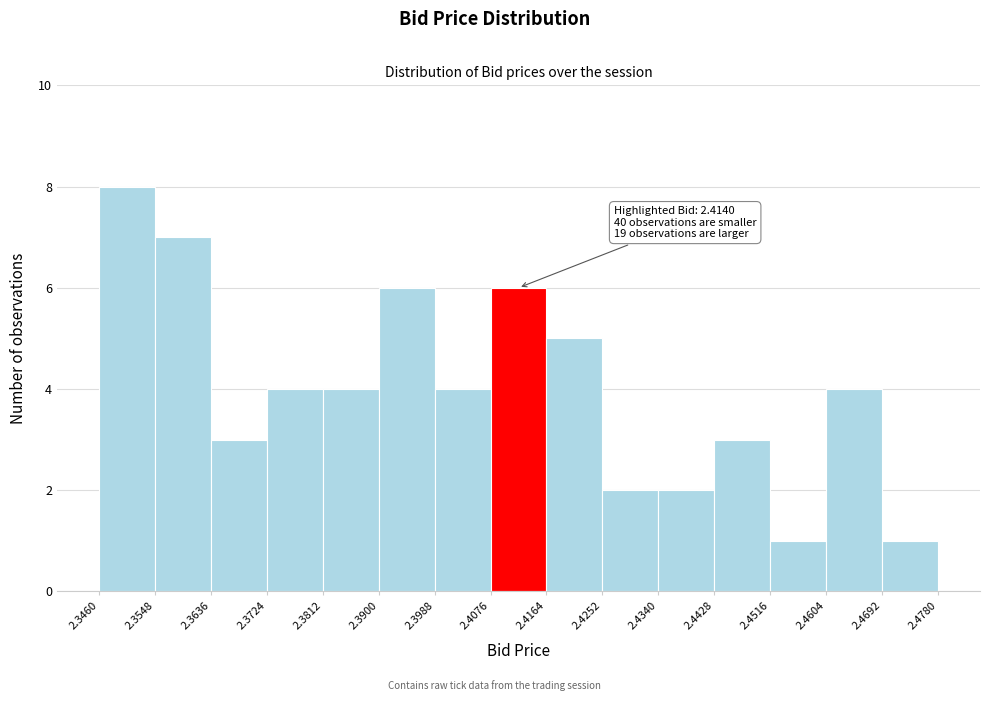

Which range on the x-axis has the tallest bar?

2.3460 to 2.3548